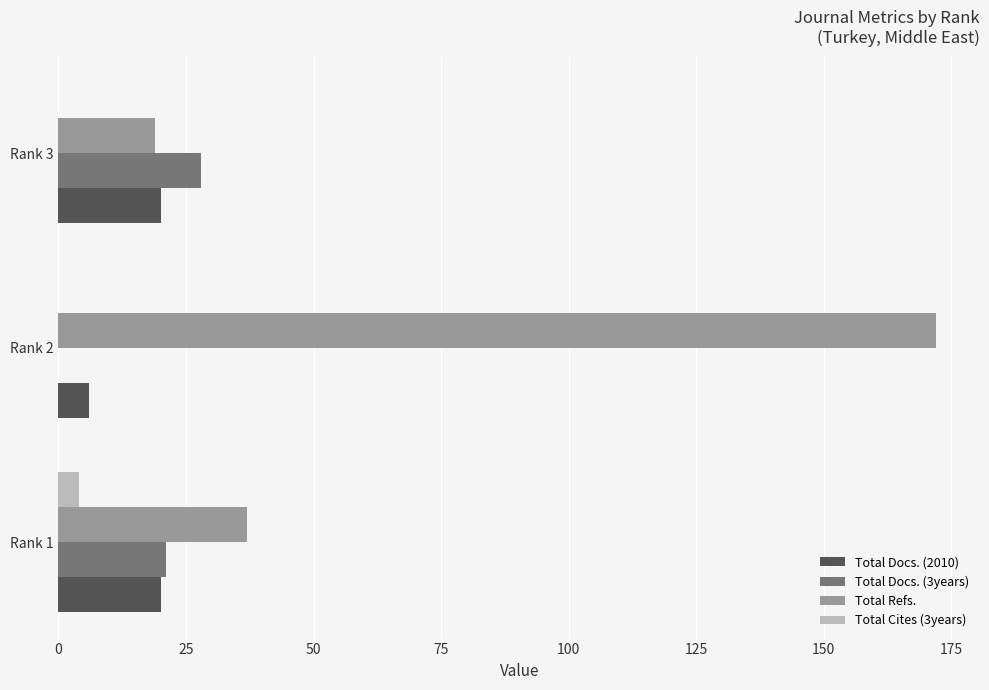

Which series has the largest total across all categories?

Total Refs.